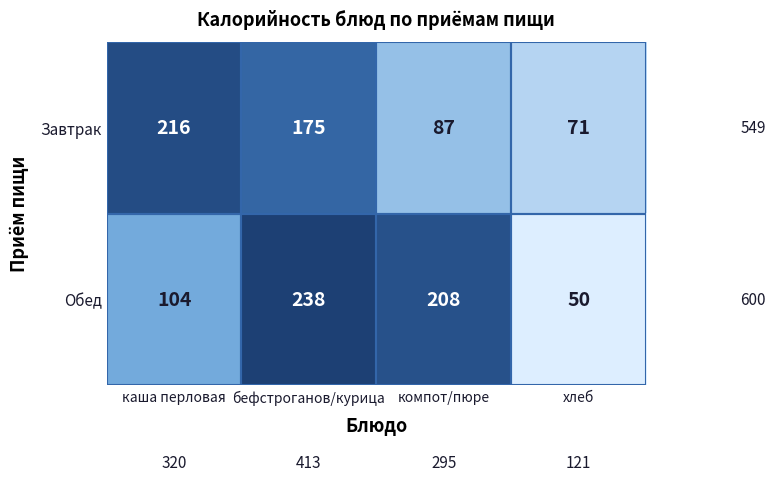

At how many categories does at least one series exceed 62?

4